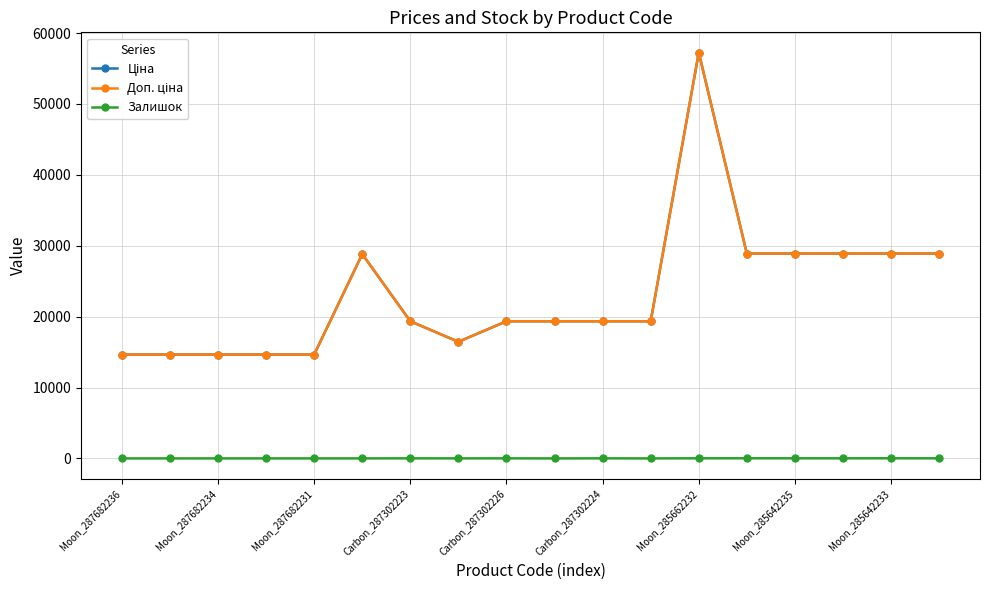

In Доп. ціна, how many points are lower than both neighbors (excluding endpoints)?

1